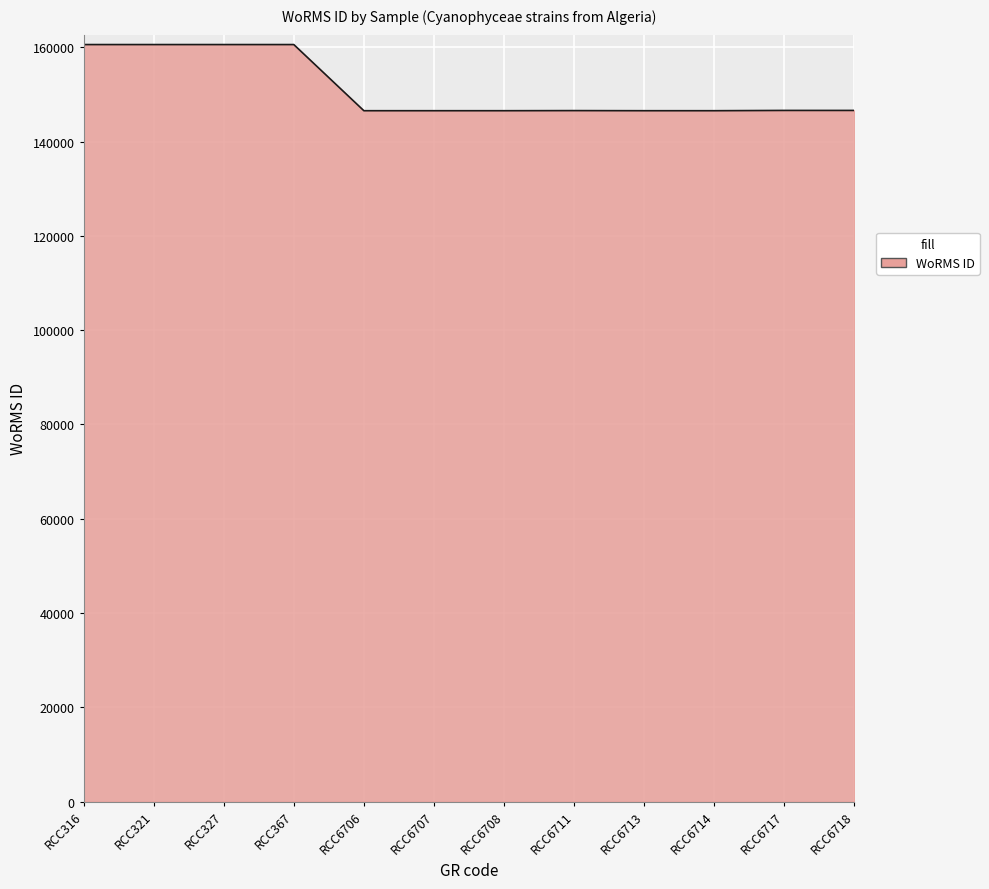

What is the greatest value displayed?

160572